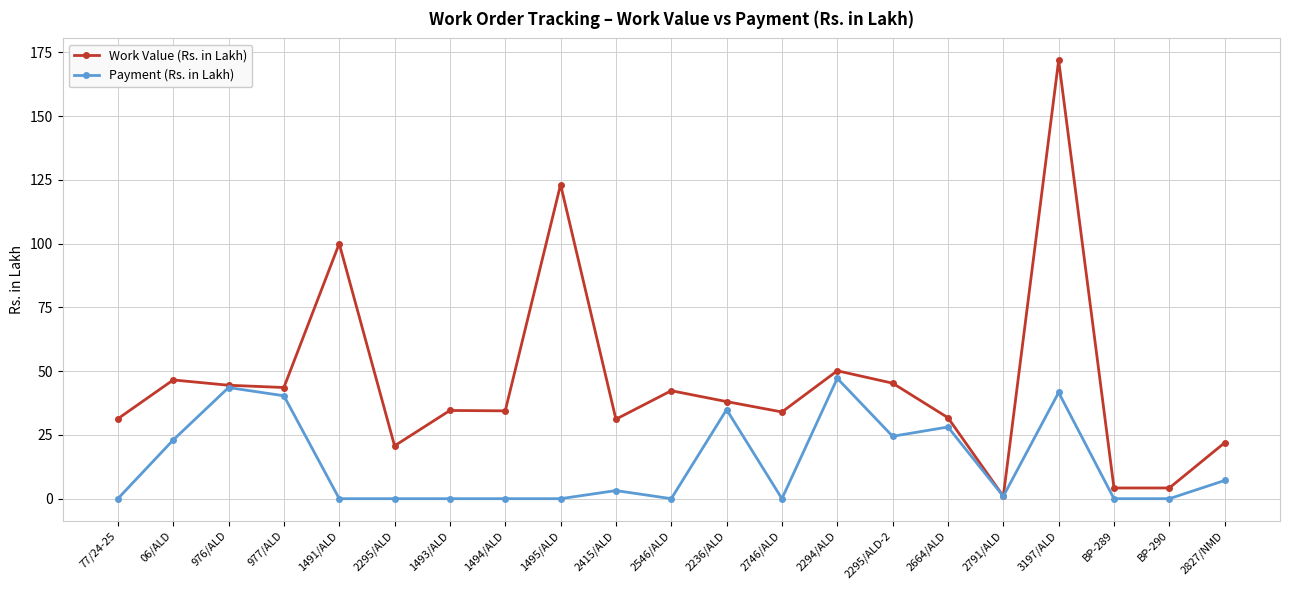

The Work Value (Rs. in Lakh) series shows 31.3 at 77/24-25. True or false?

True